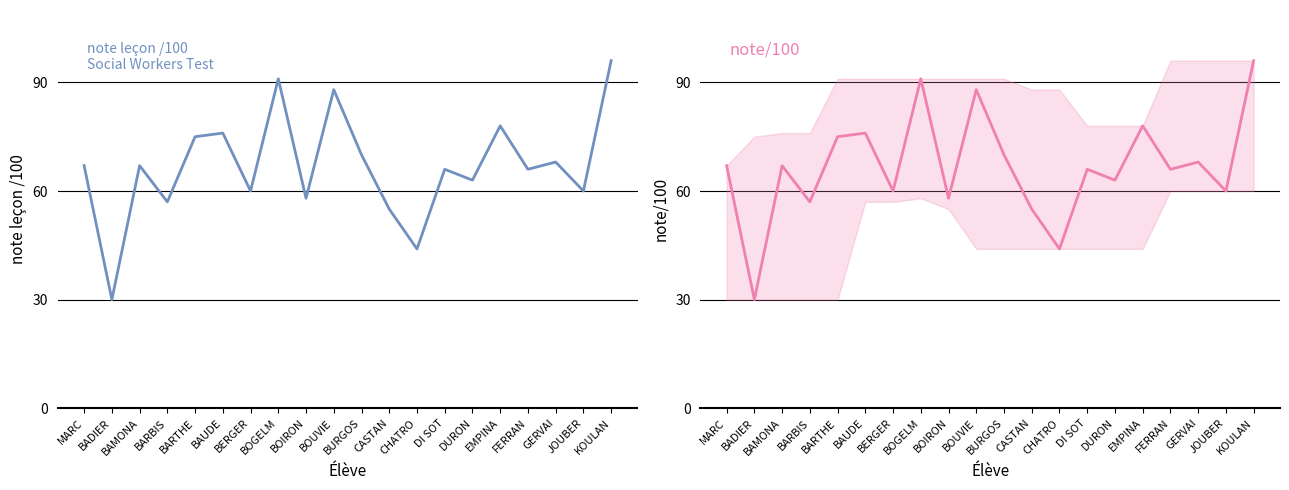

What is the label of the 13th point from the right?

BOGELM